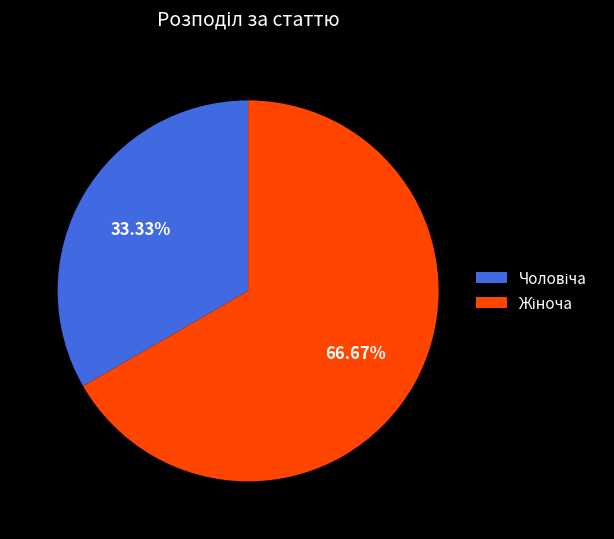

Is it true that Жіноча is 78% of the pie?

False